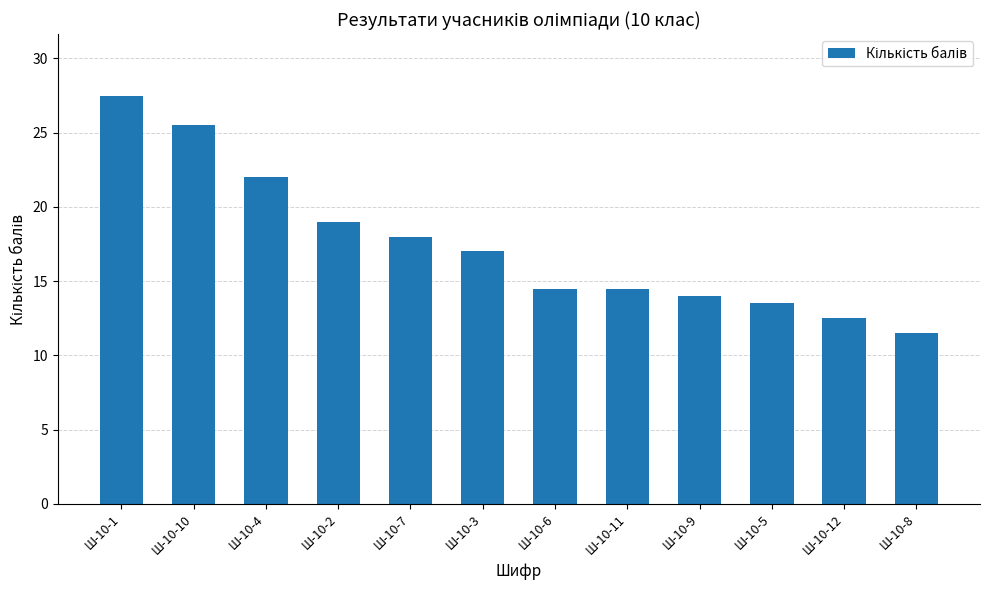

What is the label of the 4th bar from the right?

Ш-10-9